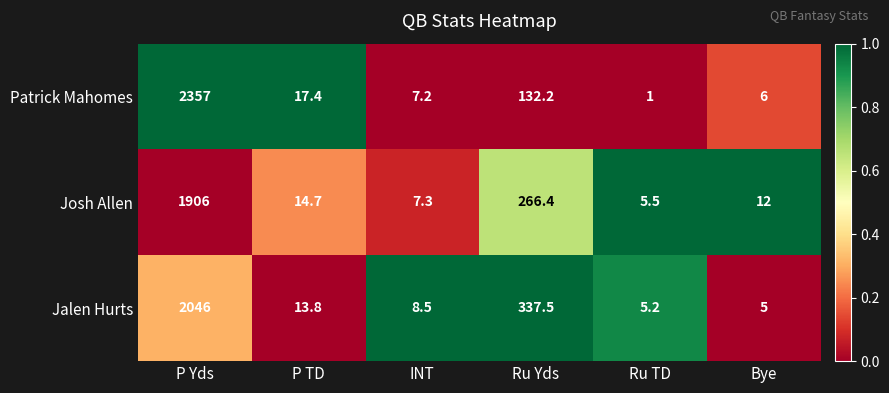

Reading left to right, extract all data points from this chart.

Patrick Mahomes: P Yds=2357.0	P TD=17.4	INT=7.2	Ru Yds=132.2	Ru TD=1.0	Bye=6.0
Josh Allen: P Yds=1906.0	P TD=14.7	INT=7.3	Ru Yds=266.4	Ru TD=5.5	Bye=12.0
Jalen Hurts: P Yds=2046.0	P TD=13.8	INT=8.5	Ru Yds=337.5	Ru TD=5.2	Bye=5.0